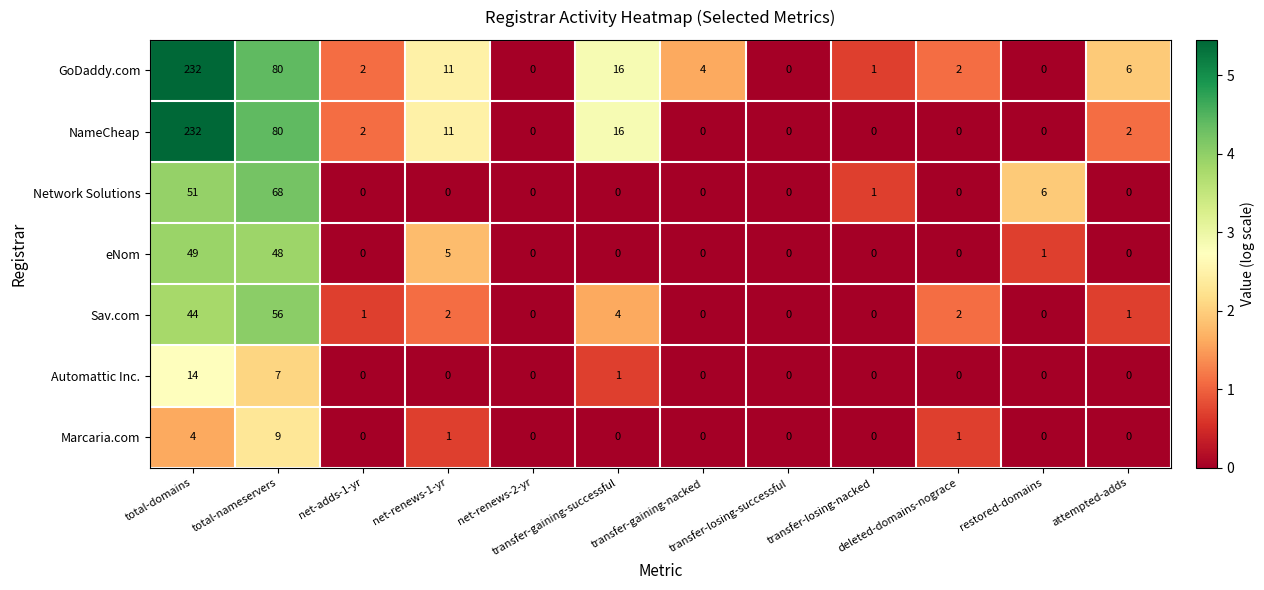

What is the difference between the second highest and minimum values in the Sav.com series?

44